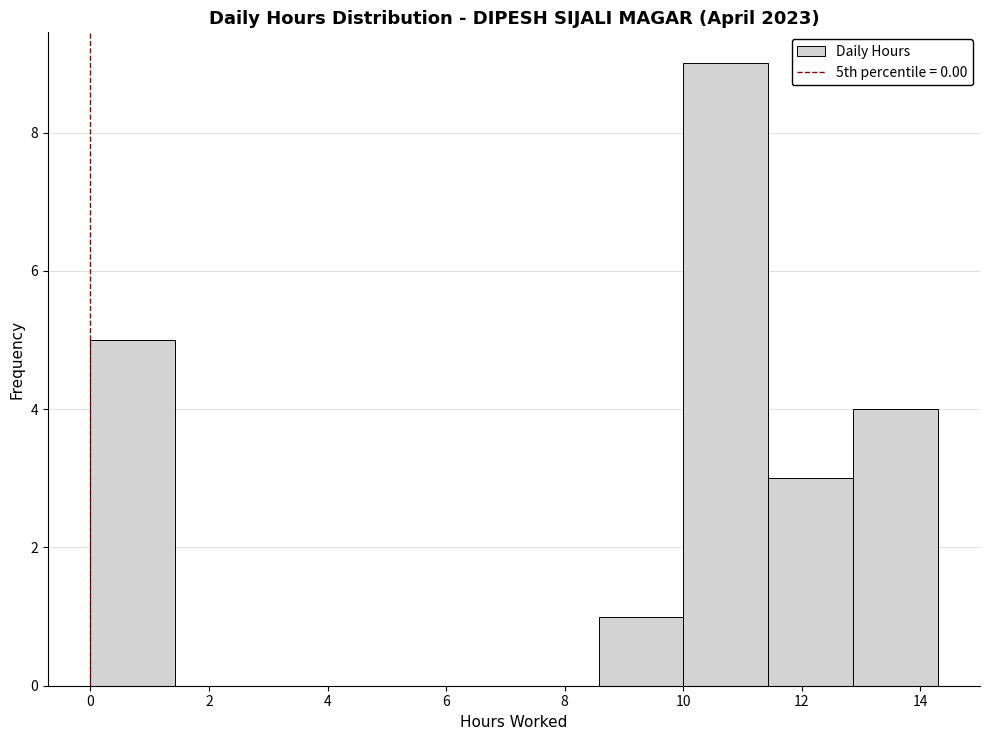

How tall is the bar that spans 12.8 to 14.2 on the x-axis? Neither the bar edges nor the heights are printed on the chart, so give them approximately, as read against the axes.

4